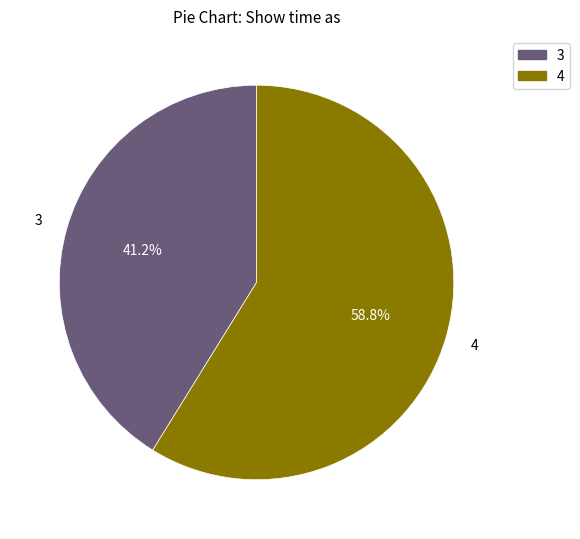

Rank the categories by value from highest to lowest.

4, 3